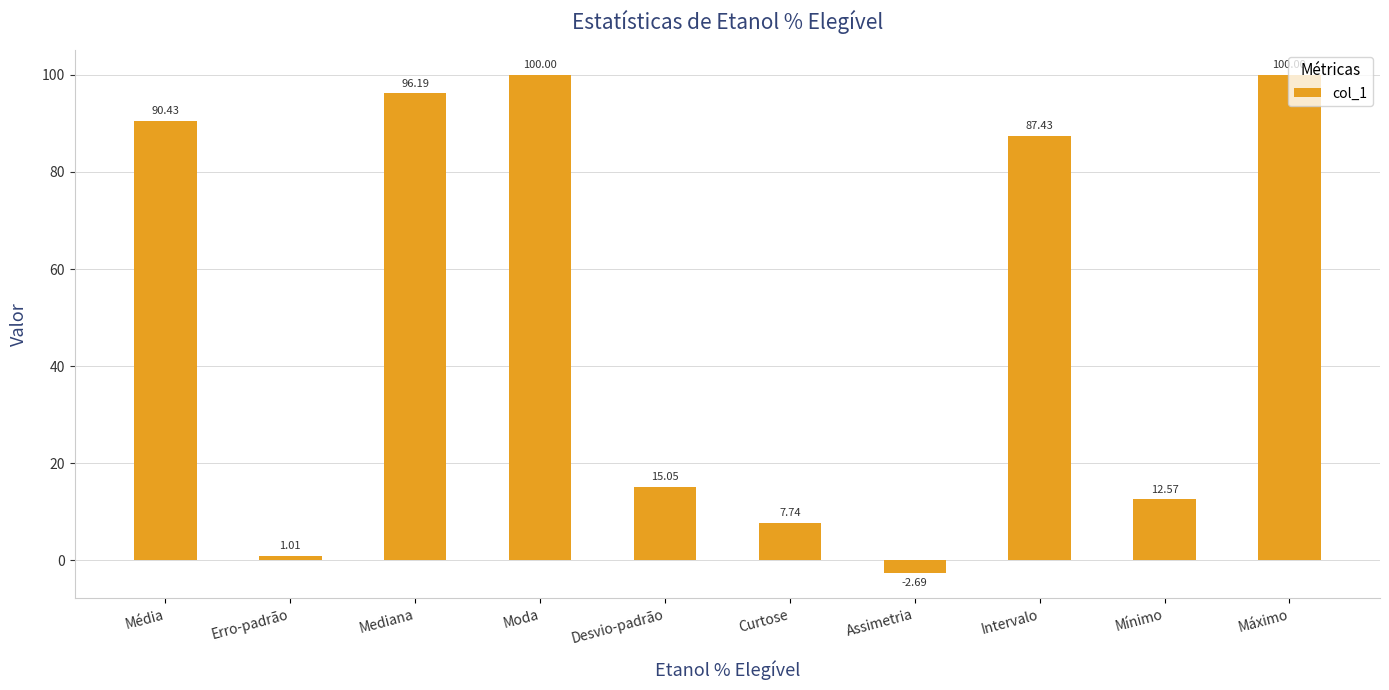

What is the difference between the values at Assimetria and Erro-padrão?

3.7